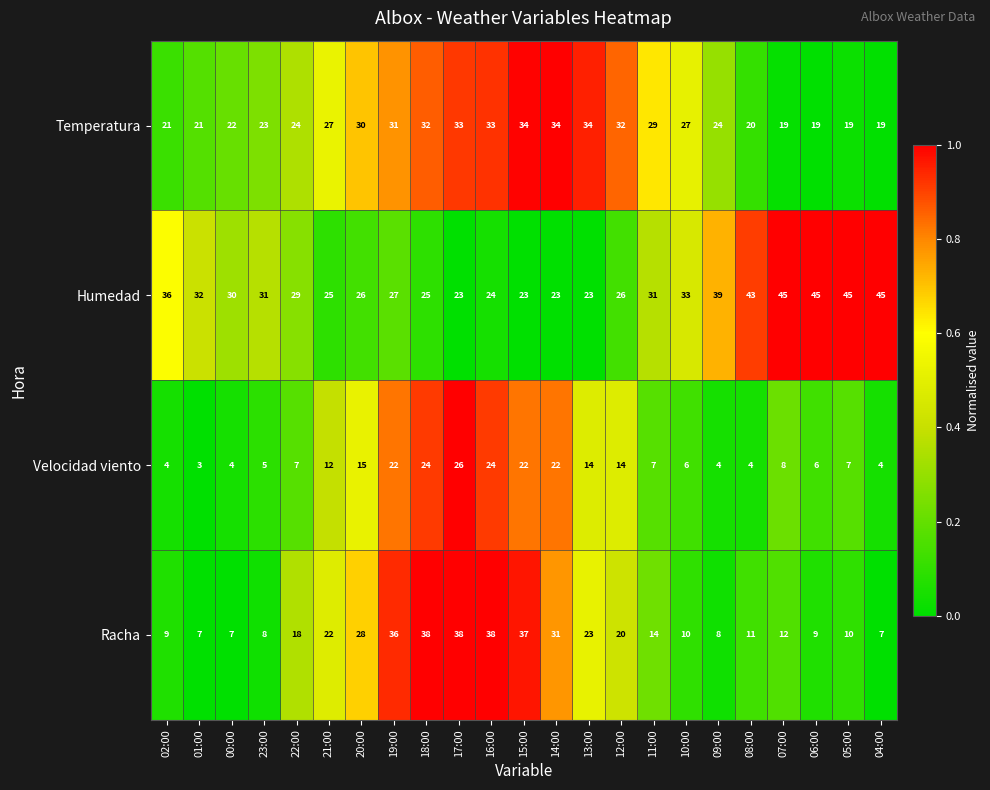

The value of Velocidad viento at 02:00 is 4. True or false?

True